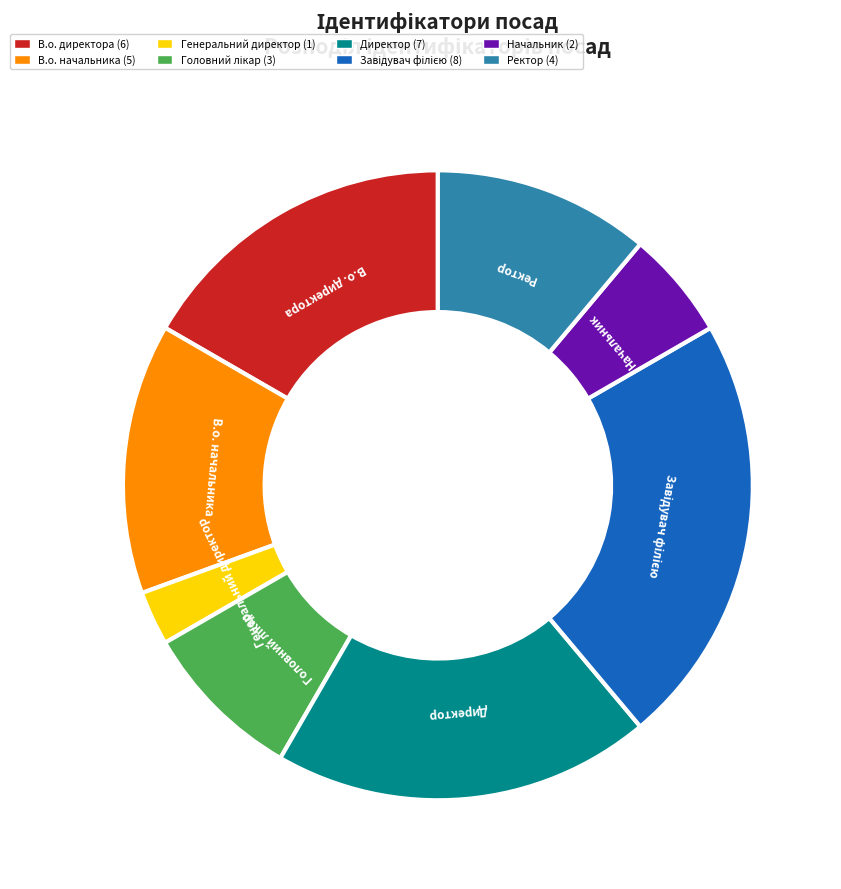

Is there any slice that represents more than half of the pie?

No